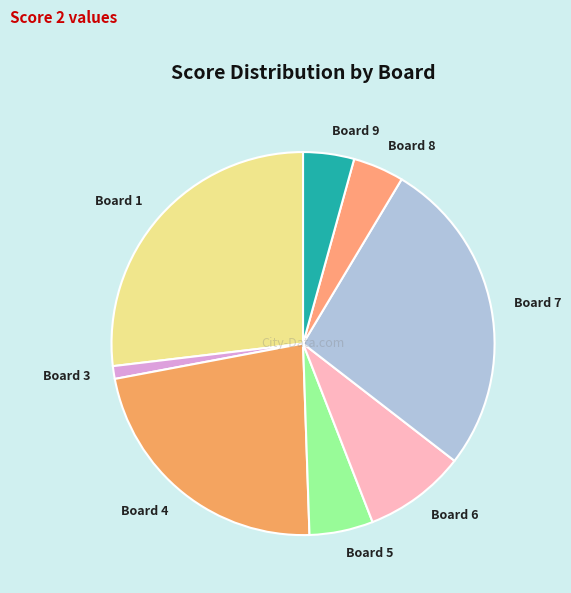

Is it true that Board 7 is 27% of the pie?

True